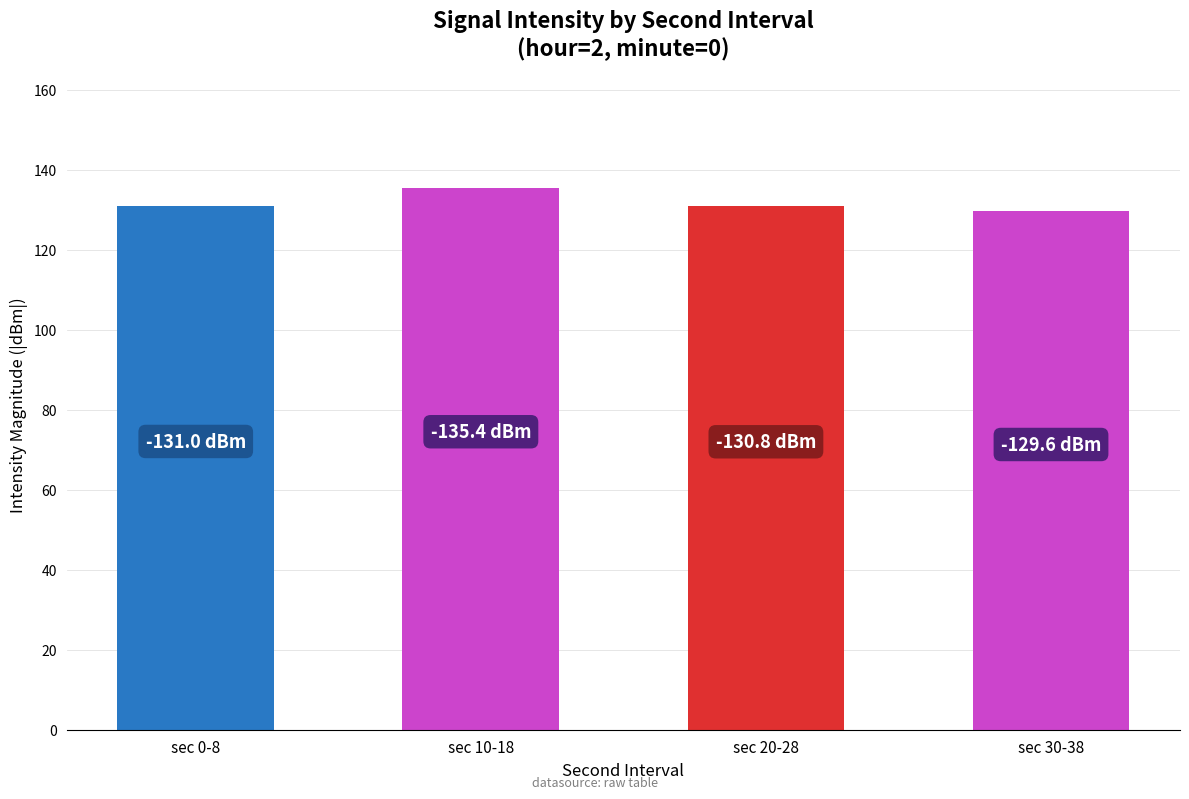

How many values are below 130?

1